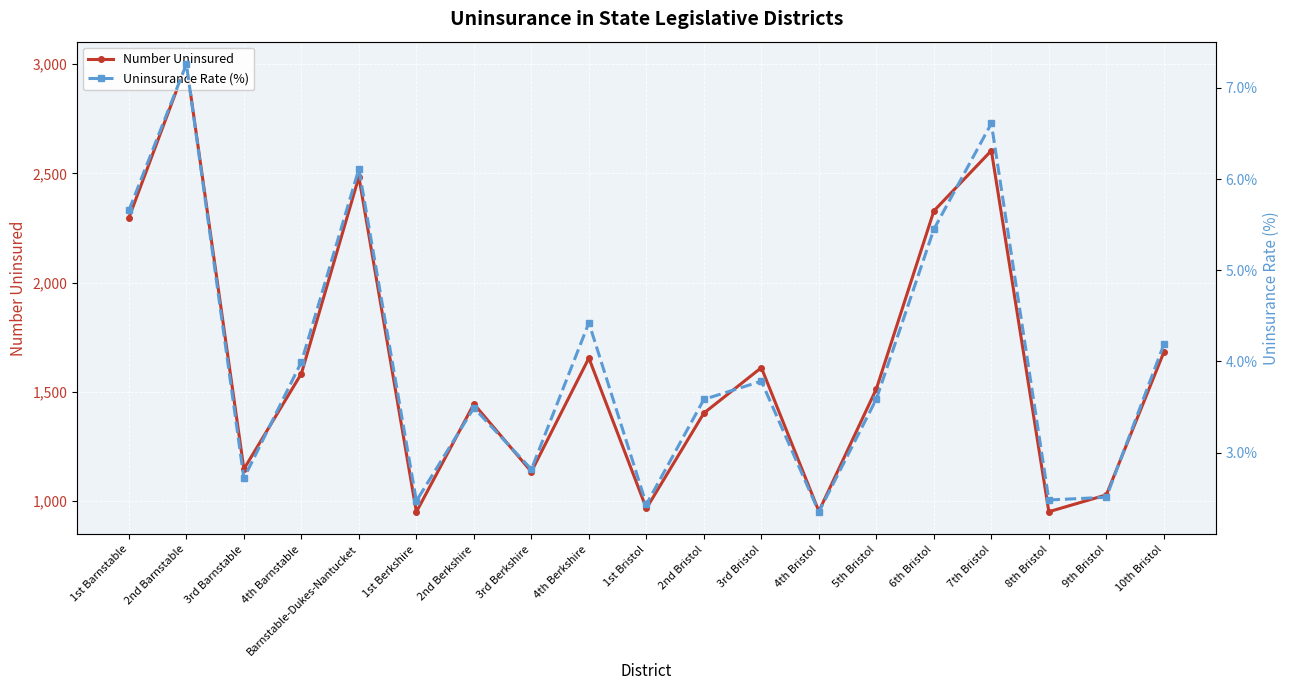

Which series changed the most between 1st Barnstable and 3rd Bristol?

Number Uninsured